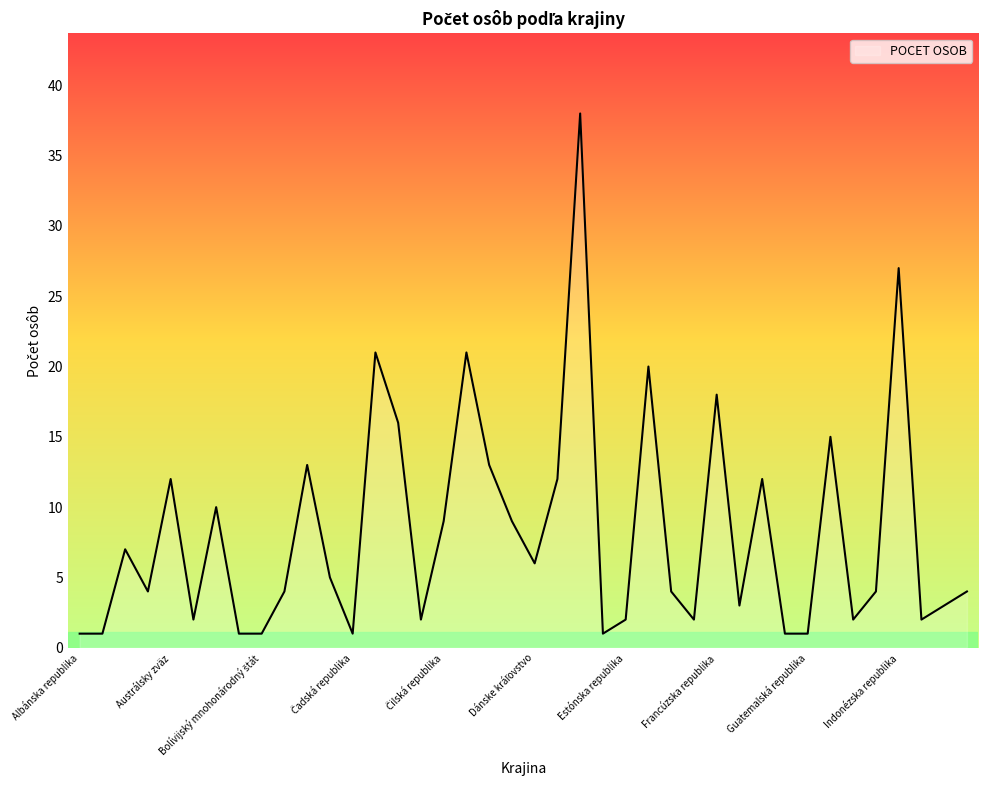

True or false: the data has more than 0 interior local peaks.

True